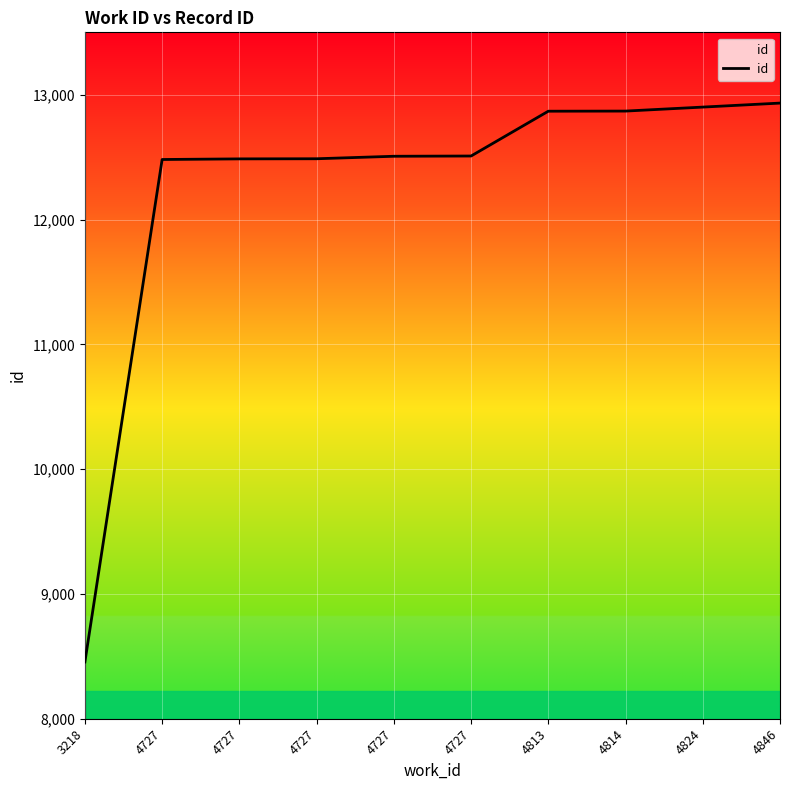

Which label corresponds to the smallest value in the chart?

3218